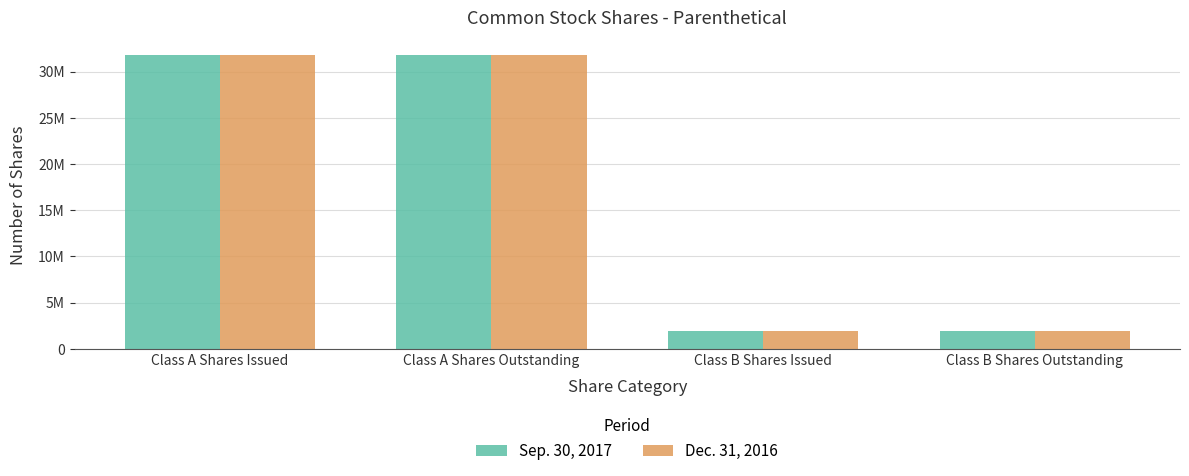

What are all the series names shown in the legend?

Sep. 30, 2017, Dec. 31, 2016